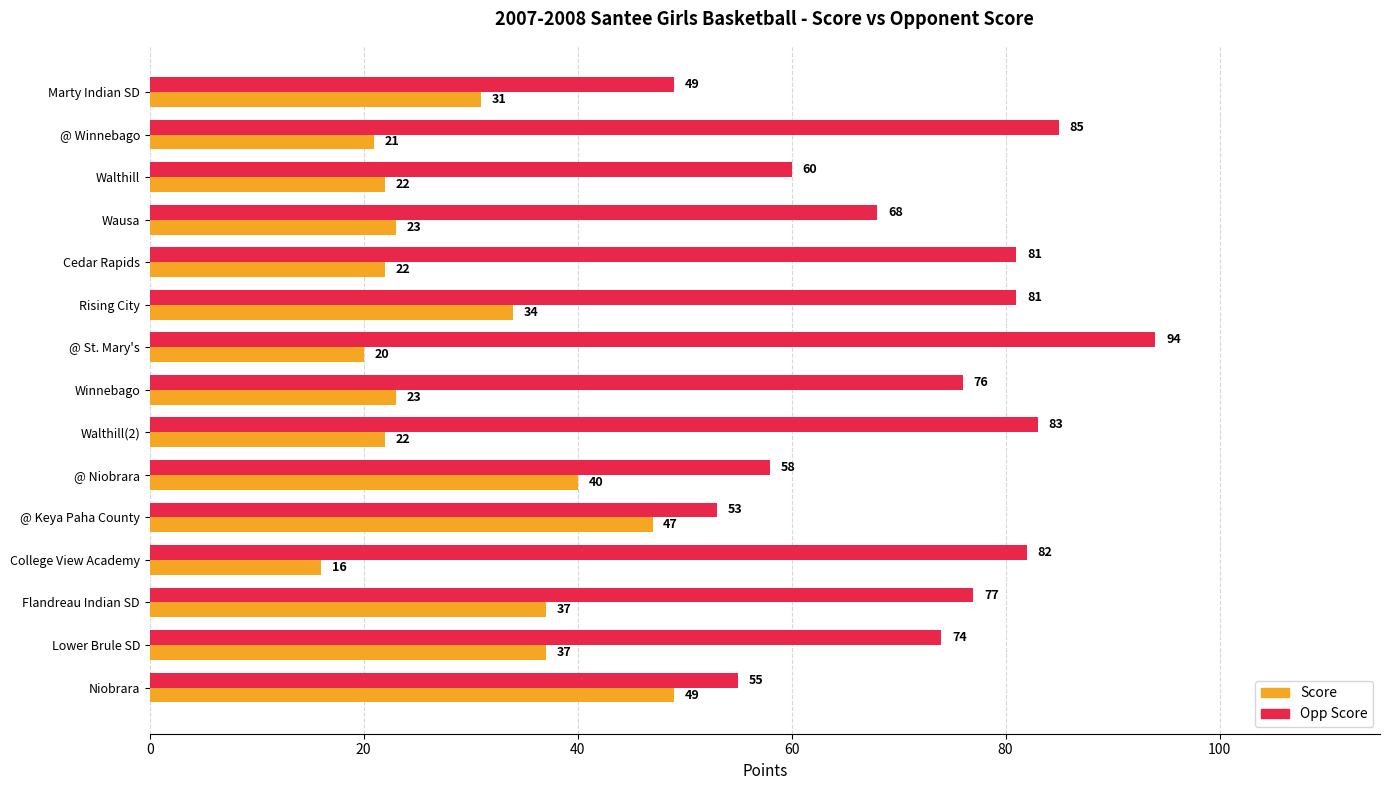

What is the highest value of the Score series?

49